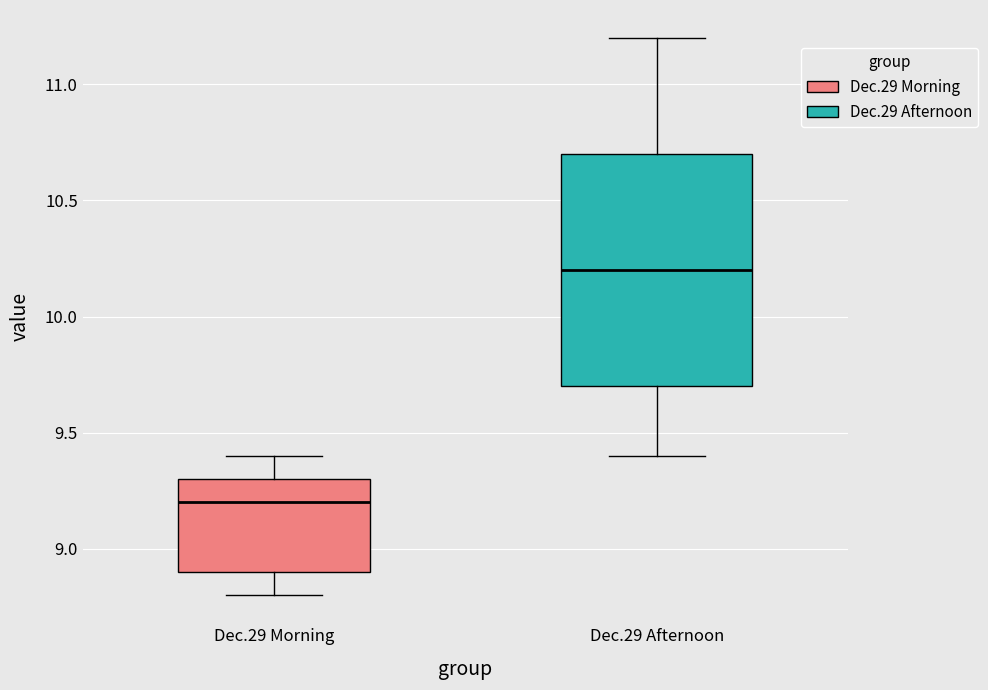

Reading left to right, read every box against the y-axis: the position of its median line, the range the box covers, and the ends of its whiskers. The values are not printed on the chart, so give them approximately, as read against the axis.

Dec.29 Morning: median 9.2, box 8.9 to 9.3, whiskers 8.8 to 9.4
Dec.29 Afternoon: median 10.2, box 9.7 to 10.7, whiskers 9.4 to 11.2